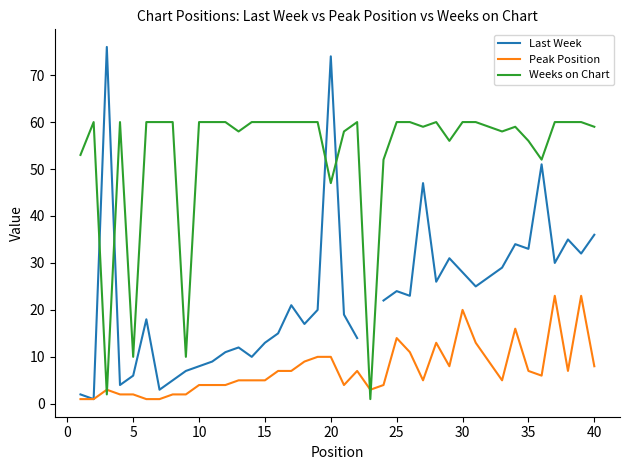

Does the chart display data point markers on the line(s)?

No